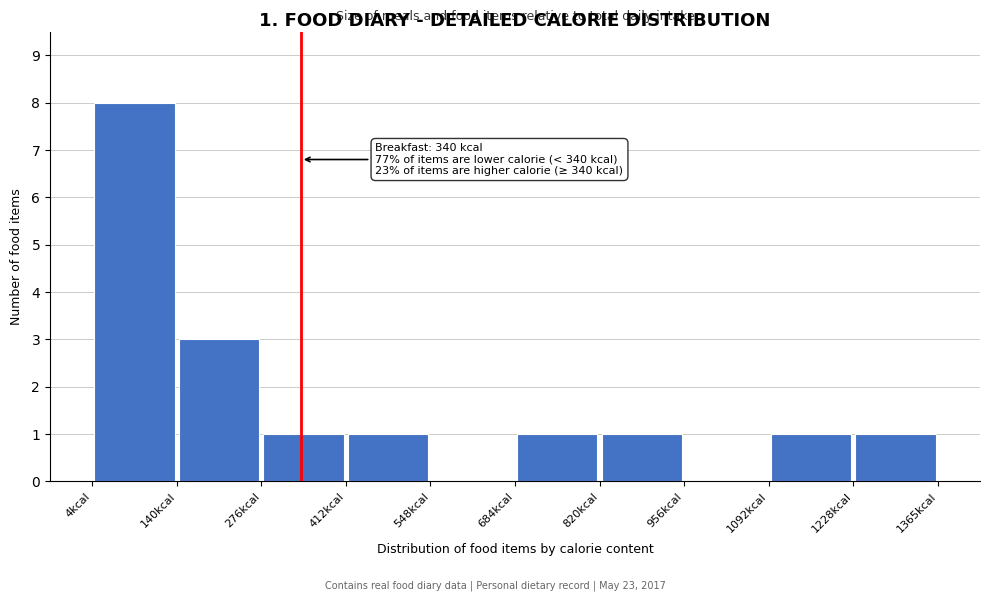

Over which range of the x-axis is the bar tallest?

0 to 140